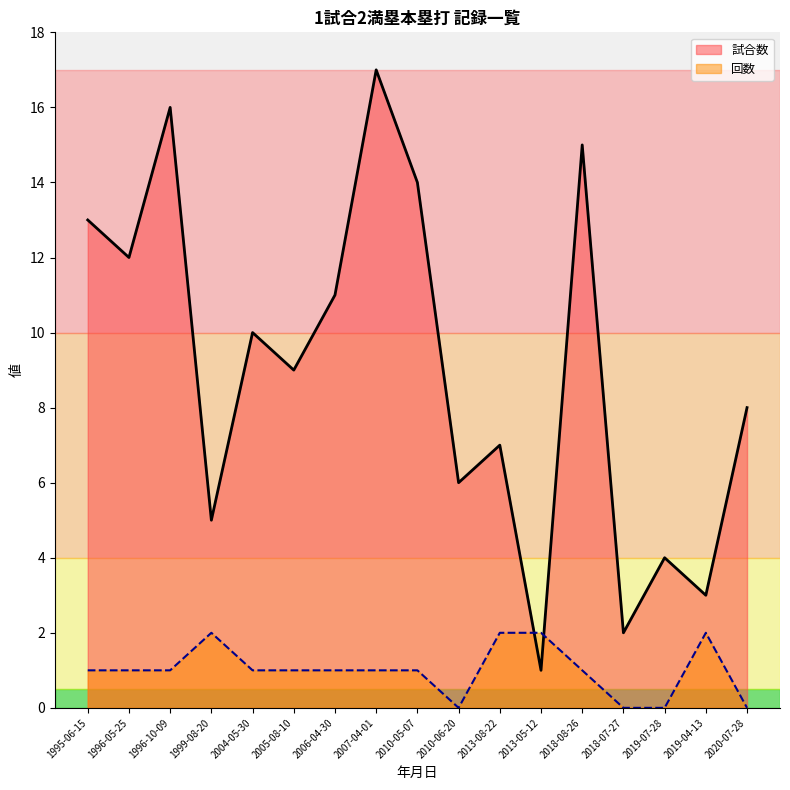

Read the 回数 value at 2013-08-22.

2